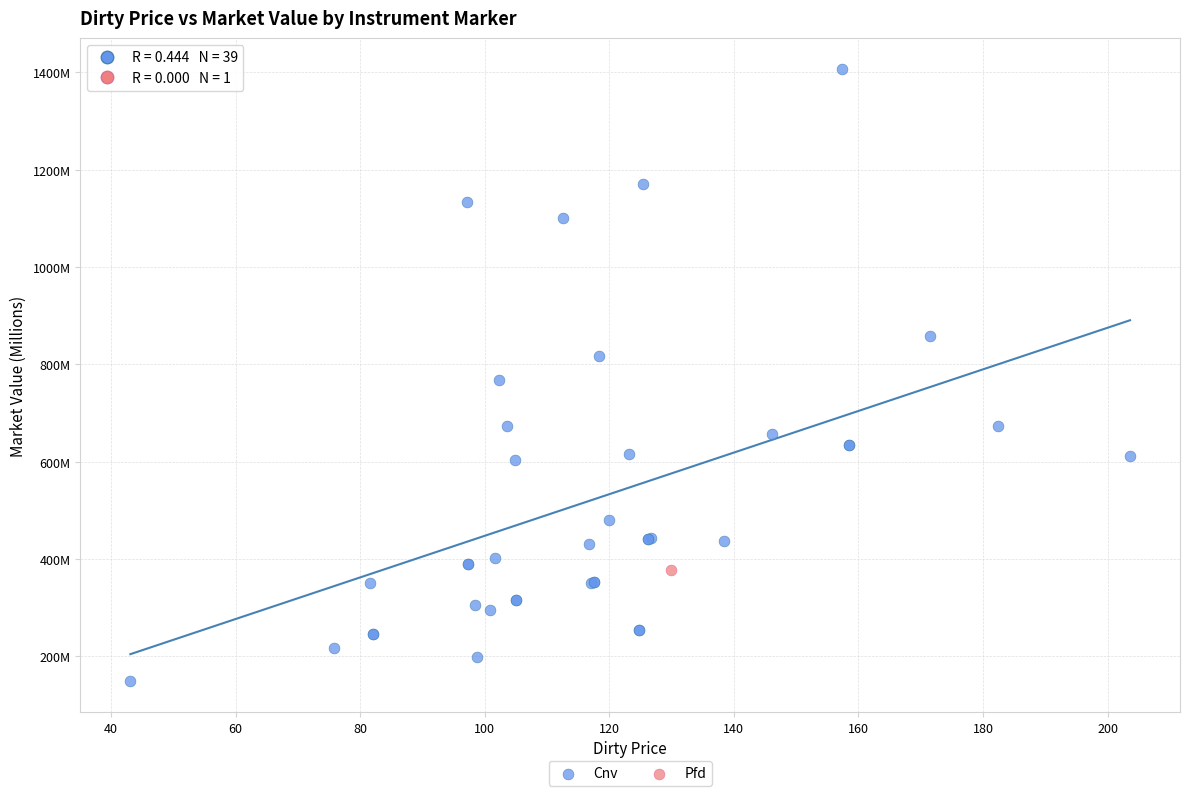

What are all the series names shown in the legend?

Cnv, Pfd